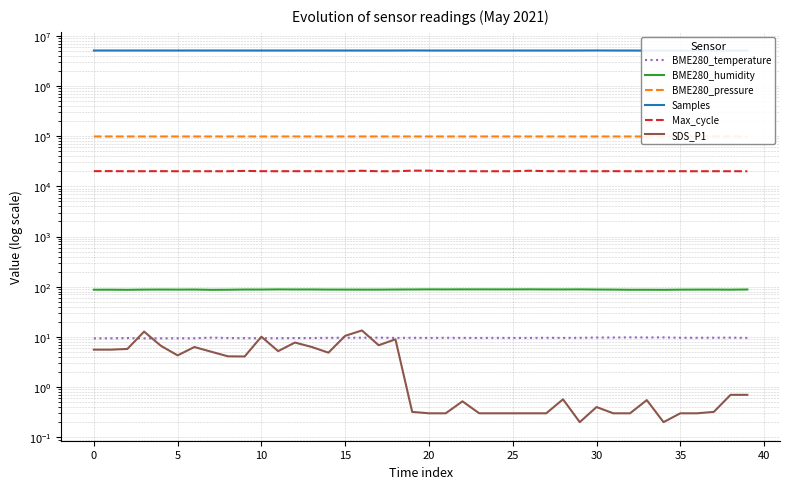

Reading left to right, list all the values displayed in this chart.

BME280_temperature: 9.4	9.4	9.5	9.3	9.3	9.4	9.4	9.7	9.5	9.4	9.4	9.4	9.5	9.5	9.6	9.6	9.6	9.7	9.5	9.6	9.5	9.6	9.6	9.5	9.6	9.5	9.5	9.6	9.6	9.6	9.7	9.7	9.8	9.7	9.8	9.6	9.6	9.6	9.7	9.6
BME280_humidity: 87.2	87.3	86.8	87.7	87.9	87.6	87.9	86.8	87.1	88.0	87.9	88.5	88.2	88.2	87.7	87.7	87.5	87.5	87.9	88.1	88.5	88.3	88.5	88.5	88.5	88.4	88.7	88.3	88.2	88.5	87.9	87.6	87.0	87.1	86.8	87.5	87.7	87.7	87.4	88.1
BME280_pressure: 98823.8	98816.1	98820.9	98816.2	98817.8	98816.8	98814.3	98810.0	98807.0	98813.3	98807.3	98818.6	98817.5	98803.7	98810.3	98811.1	98809.2	98808.3	98809.5	98800.7	98813.9	98806.8	98812.1	98805.2	98809.4	98806.1	98806.9	98806.8	98799.1	98812.8	98805.6	98802.1	98798.4	98798.6	98808.8	98812.8	98814.5	98804.1	98804.0	98795.7
Samples: 5104721.0	5104495.0	5104804.0	5104309.0	5104491.0	5104548.0	5104425.0	5104438.0	5104226.0	5104258.0	5104101.0	5104331.0	5104322.0	5104498.0	5104307.0	5104077.0	5103966.0	5104042.0	5103806.0	5119700.0	5103877.0	5103832.0	5103572.0	5104168.0	5103800.0	5103955.0	5103873.0	5103608.0	5103546.0	5103903.0	5119354.0	5103586.0	5103499.0	5080266.0	5080273.0	5080539.0	5080468.0	5079888.0	5080147.0	5080202.0
Max_cycle: 20099.0	20154.0	20027.0	20047.0	20115.0	20027.0	20032.0	20028.0	20035.0	20339.0	20096.0	20034.0	20079.0	20084.0	20032.0	20028.0	20460.0	20028.0	20028.0	20569.0	20551.0	20032.0	20089.0	20020.0	20028.0	20031.0	20484.0	20127.0	20020.0	20028.0	20024.0	20106.0	20030.0	20032.0	20070.0	20051.0	20029.0	20062.0	20029.0	20035.0
SDS_P1: 5.6	5.6	5.8	12.8	6.7	4.3	6.3	5.1	4.1	4.1	10.1	5.2	7.7	6.3	4.8	10.5	13.4	6.8	8.9	0.3	0.3	0.3	0.5	0.3	0.3	0.3	0.3	0.3	0.6	0.2	0.4	0.3	0.3	0.6	0.2	0.3	0.3	0.3	0.7	0.7